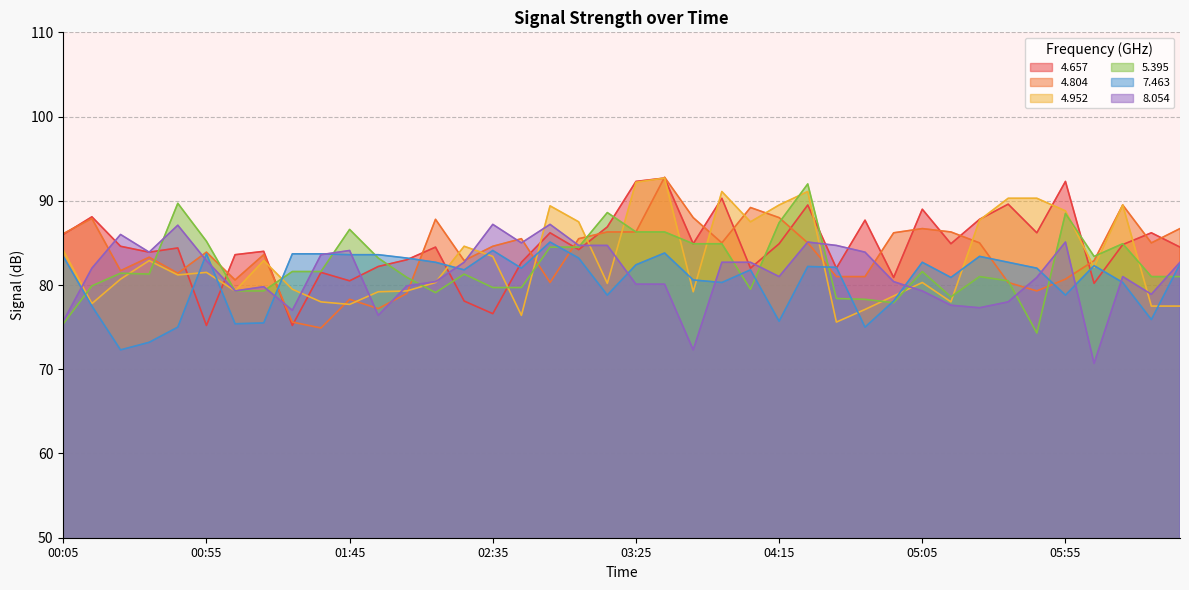

At how many categories does at least one series exceed 83?

40